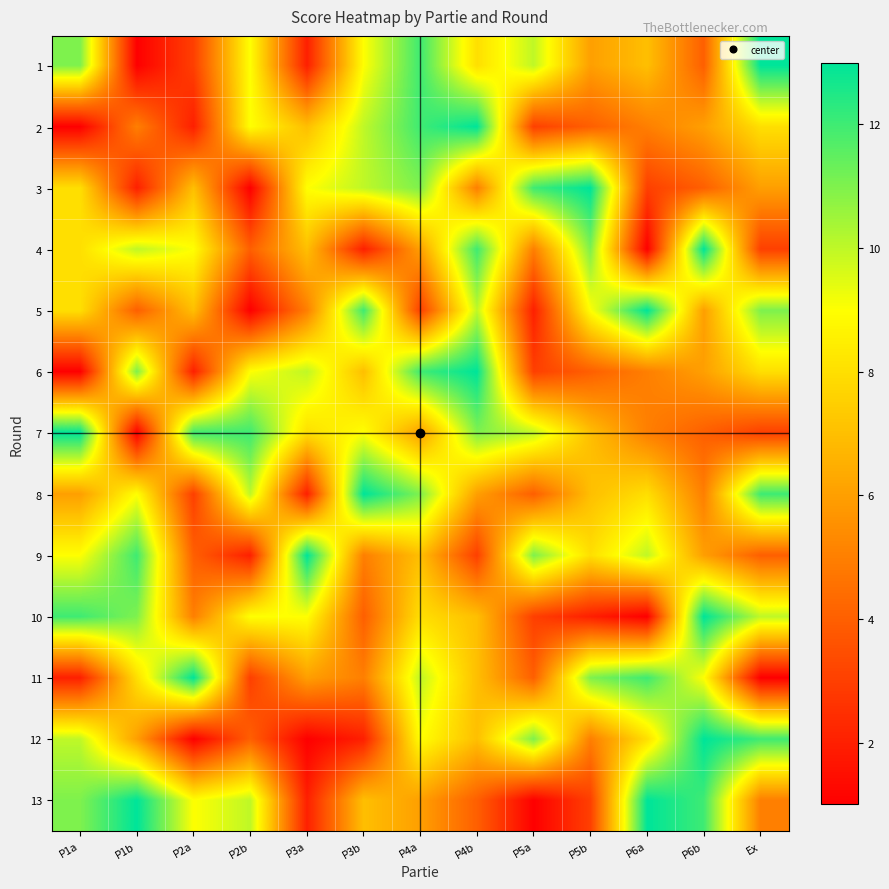

Rank the series at P4a from lowest to highest value.

5, 4, 7, 13, 9, 10, 12, 11, 3, 8, 1, 2, 6